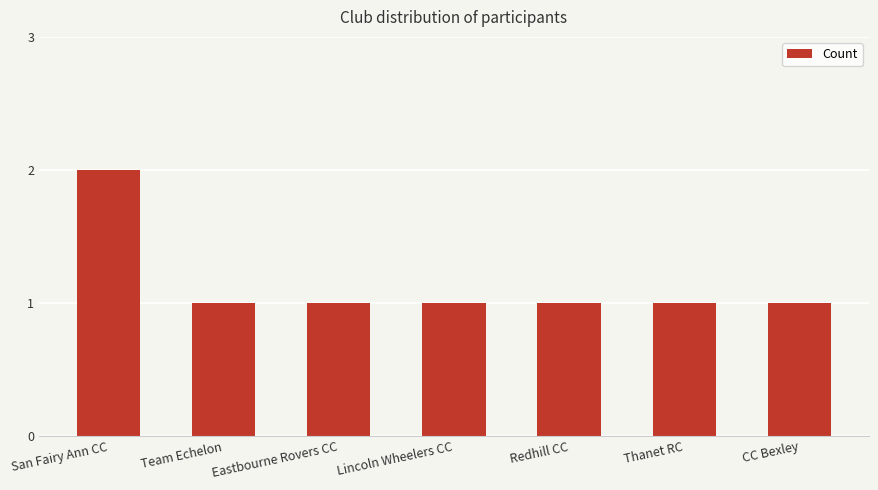

Count the values in the range 1 to 2.

7